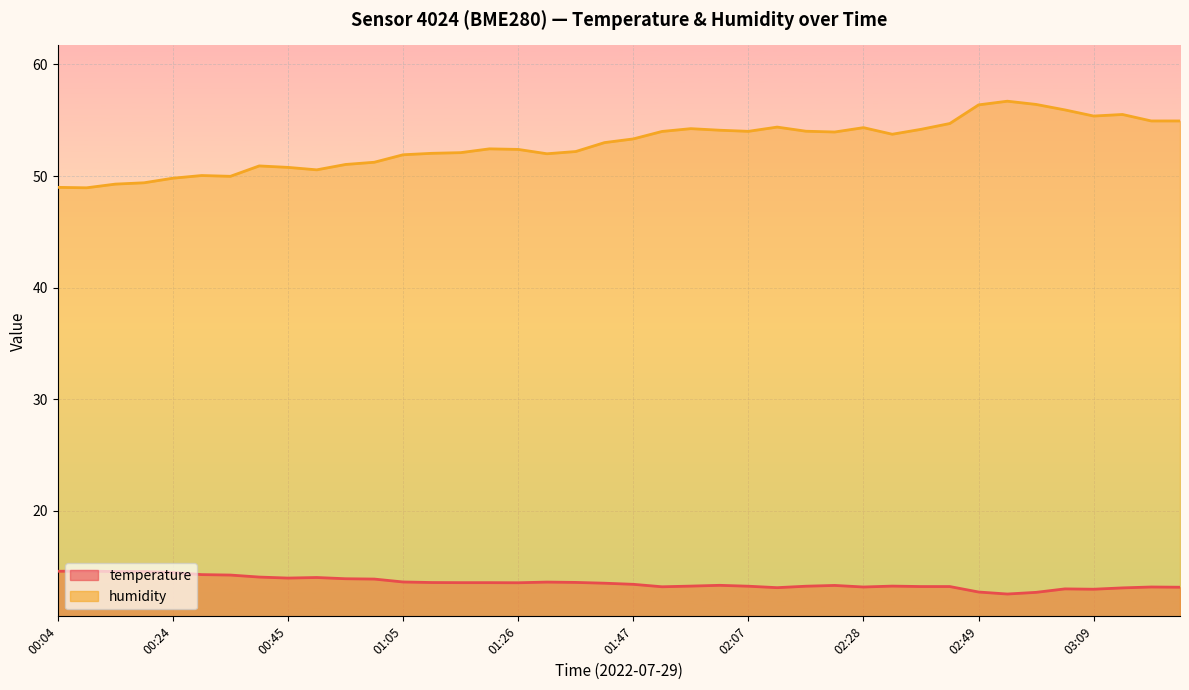

What is the total value across all series at 02:13?

67.5